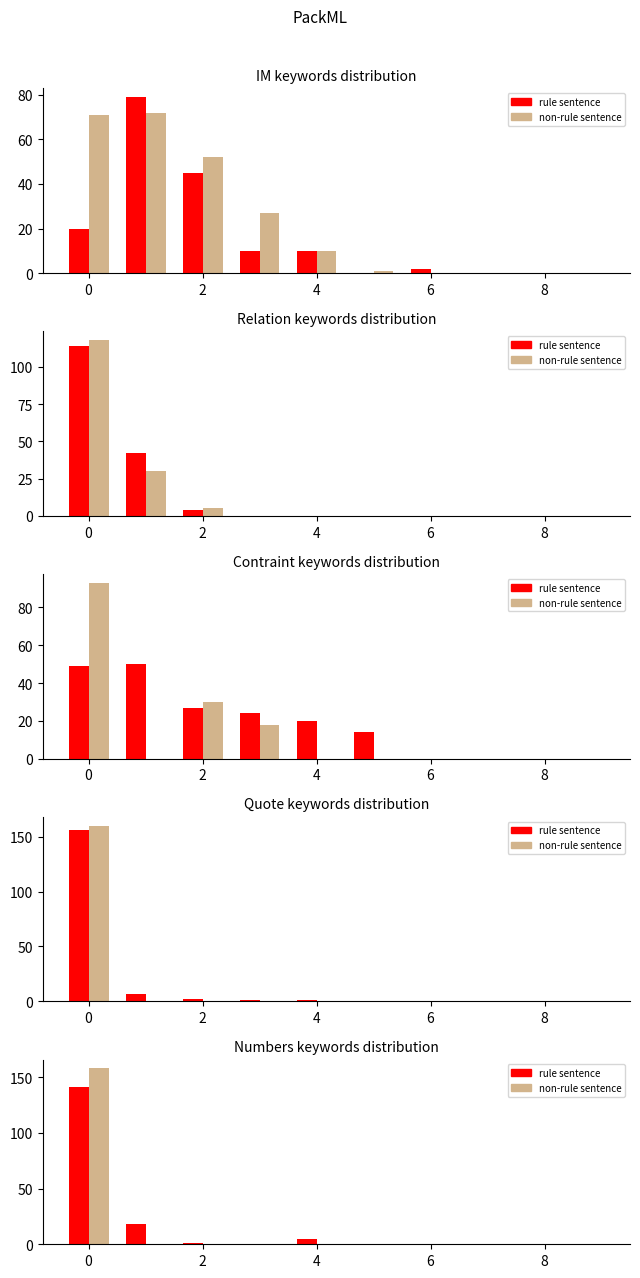

Reading right to left, extract all data points from this chart.

rule sentence: 0	0	0	0	0	5	0	1	18	141
non-rule sentence: 0	0	0	0	0	0	0	0	0	158